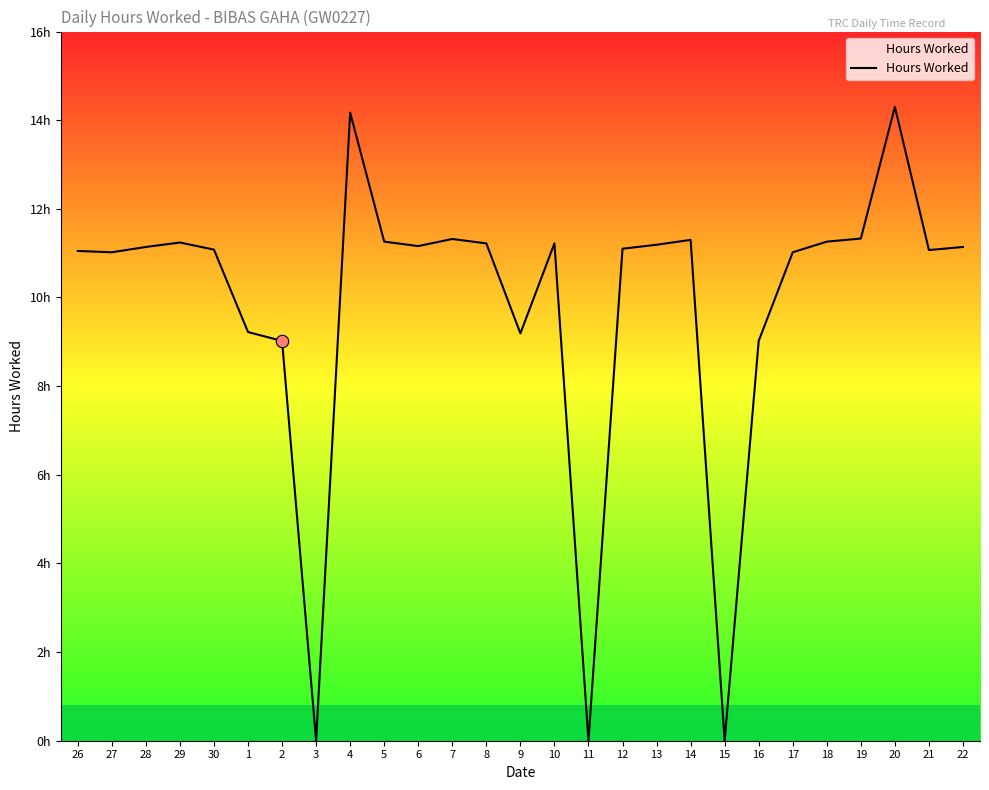

Is this an area chart (filled region under the line)?

Yes